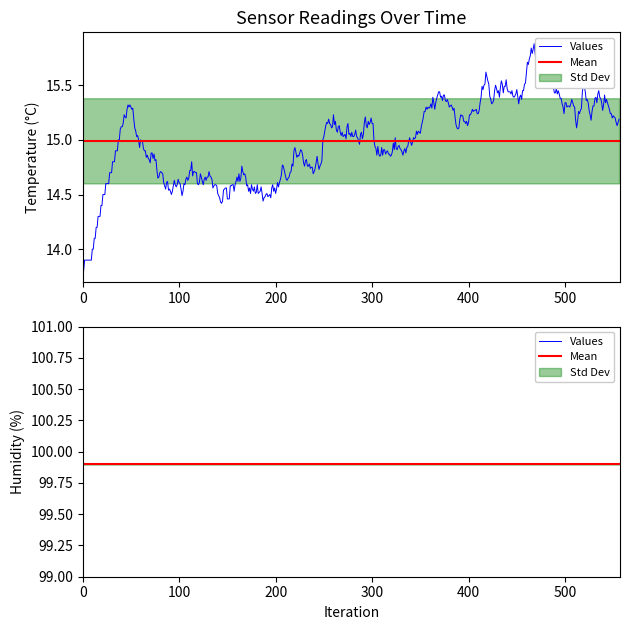

Is this an area chart (filled region under the line)?

No